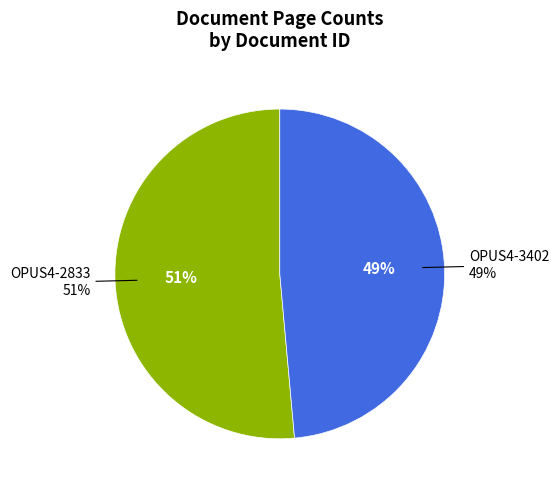

To the nearest percent, what is the combined percentage of OPUS4-3402 and OPUS4-2833?

100%